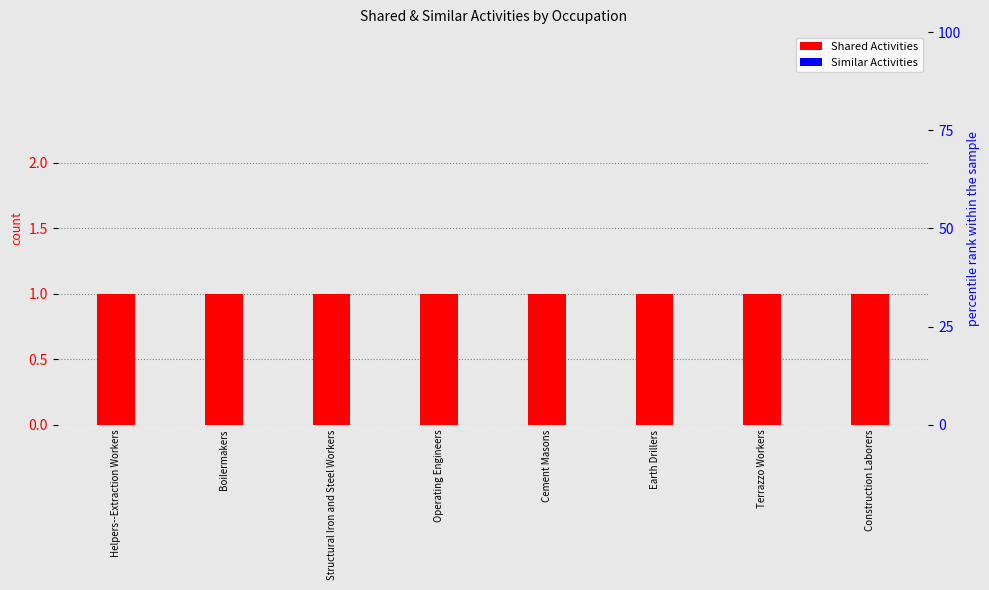

What is the greatest value displayed?

1